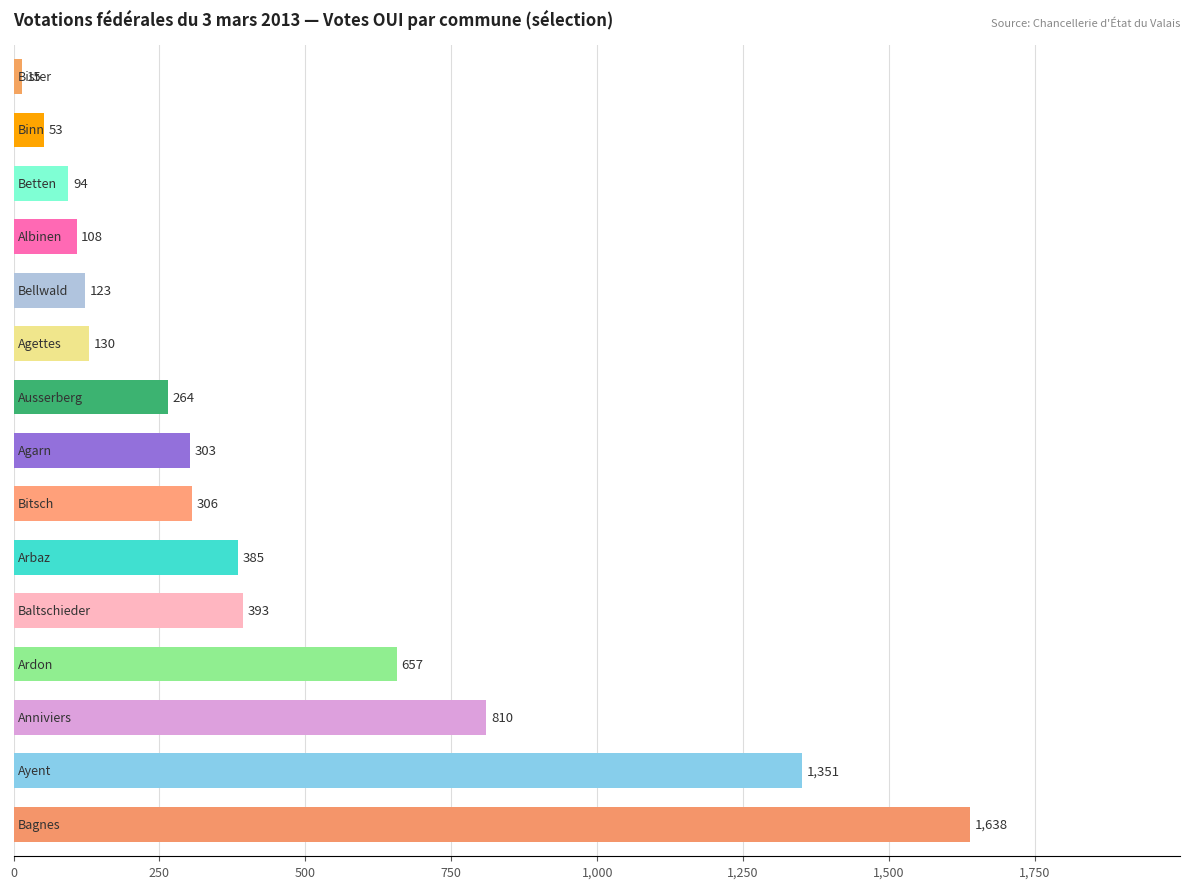

What is the smallest value displayed?

15